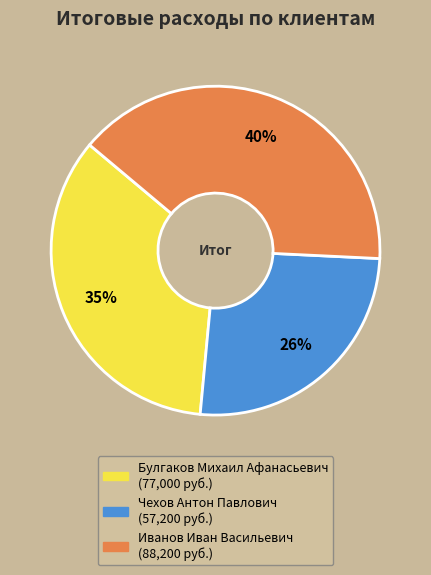

How many slices are in this pie chart?

3